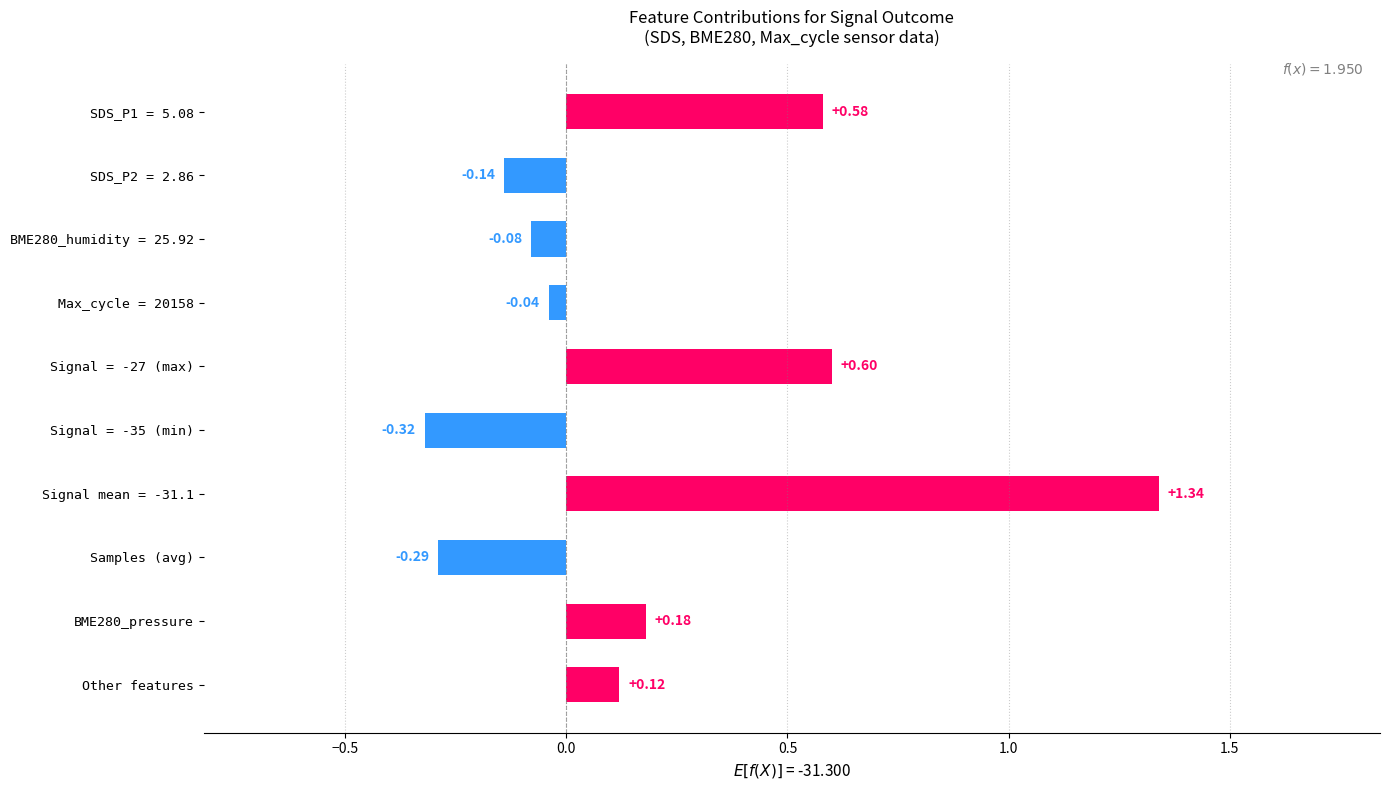

What is the difference between the maximum and minimum values?

1.7